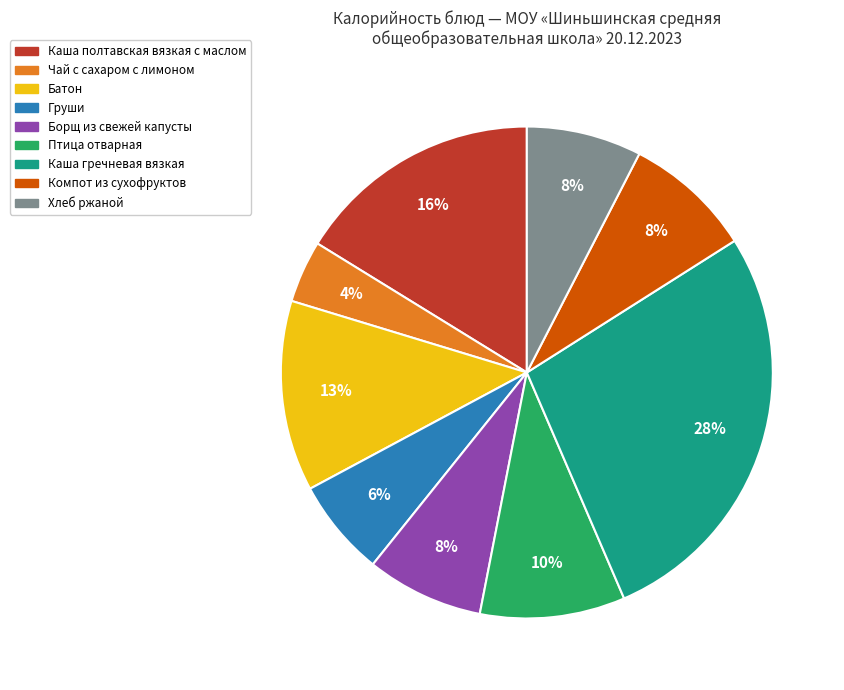

What percentage is the Каша гречневая вязкая slice, to the nearest percent?

28%